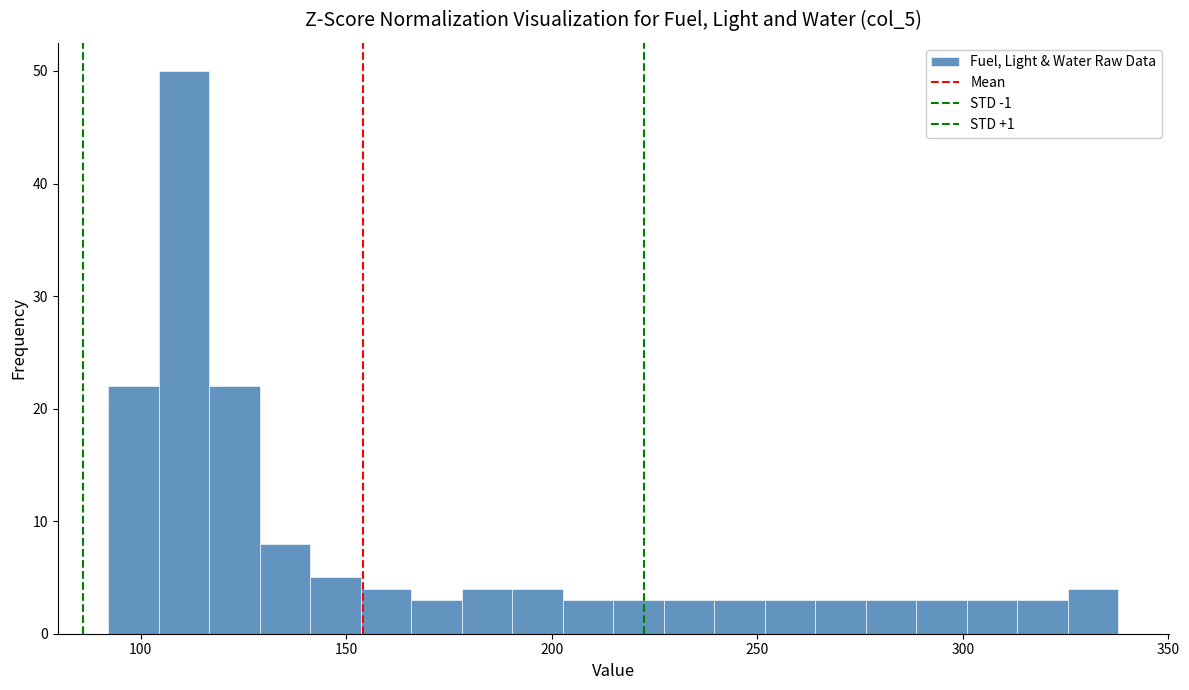

Read against the x-axis, roughly where is the centre of the tallest bar?

110